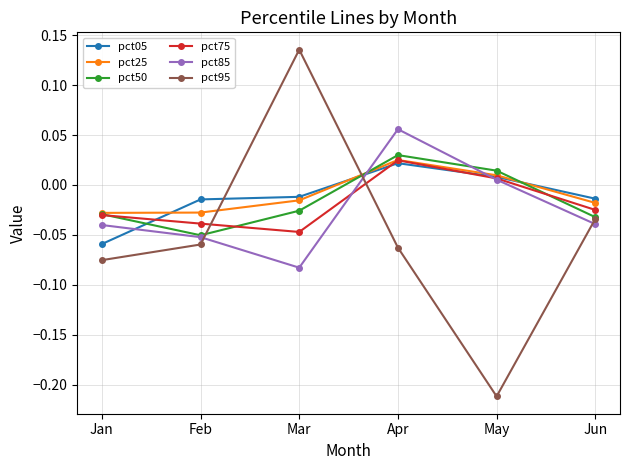

At which label does pct50 first exceed 0?

Apr